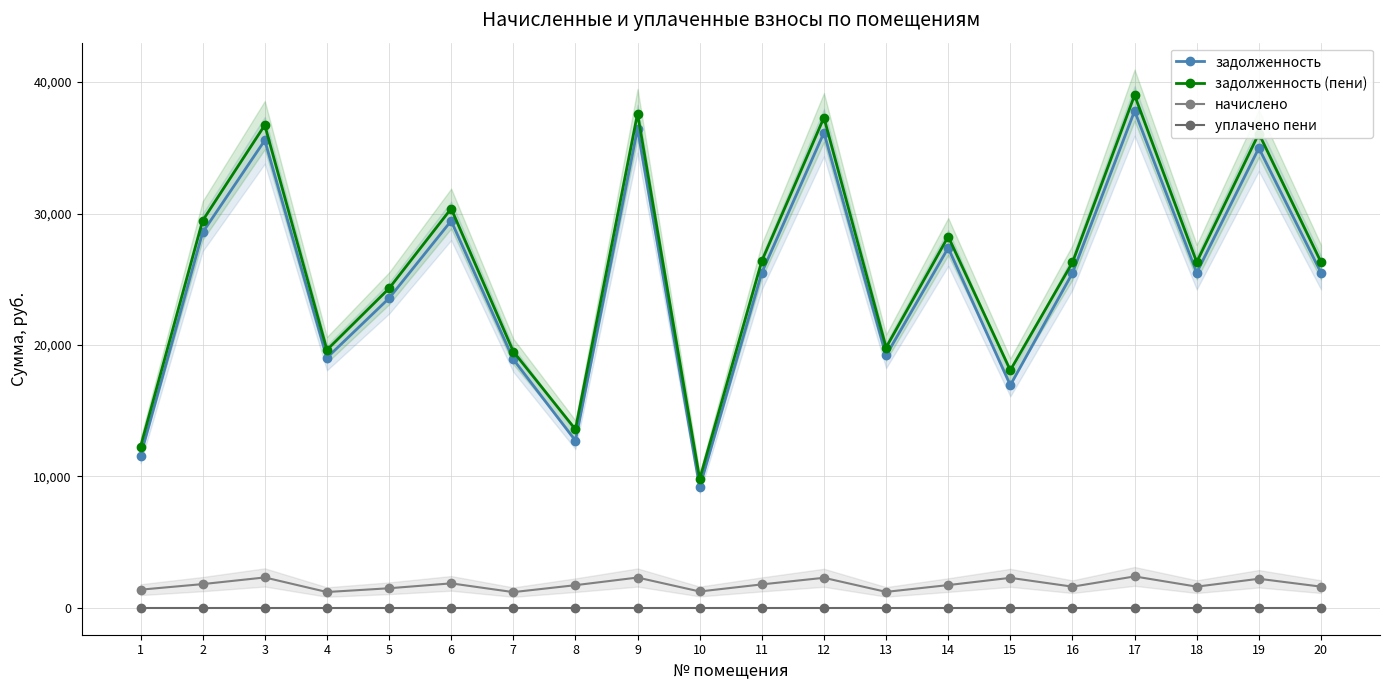

True or false: начислено and уплачено пени intersect in this chart.

False